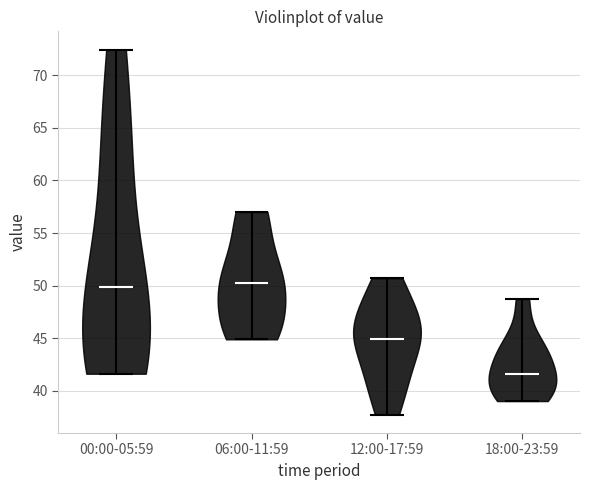

What is the lowest point the violin for 12:00-17:59 reaches on the y-axis? The values are not printed on the chart, so give them approximately, as read against the axis.

37.5